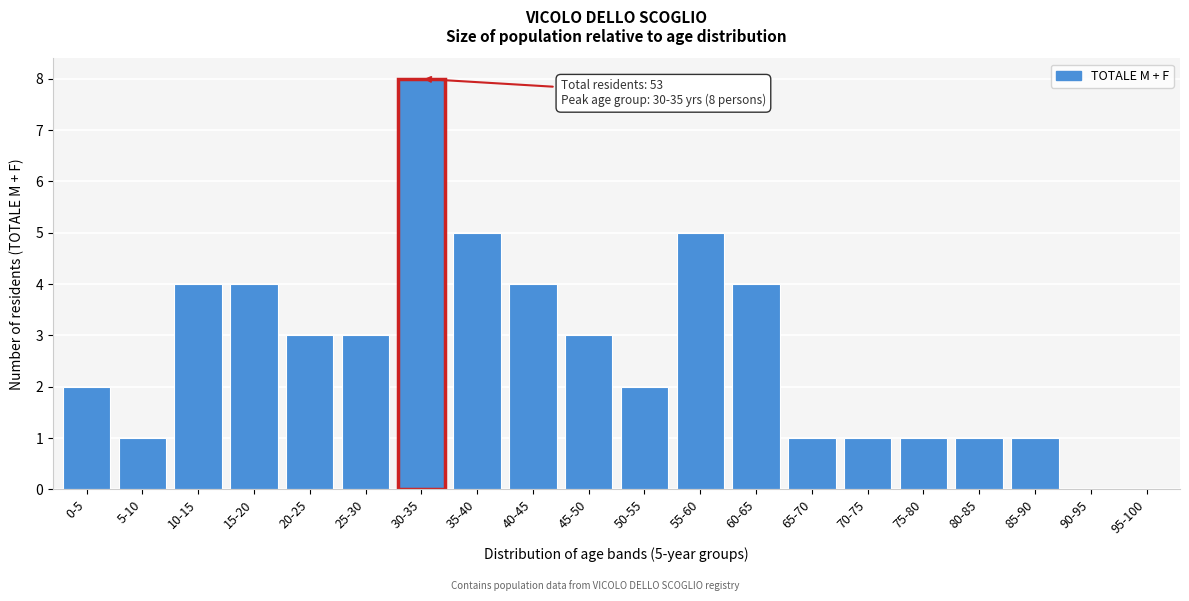

Reading right to left, what are all the values shown in this chart?

95-100=0	90-95=0	85-90=1	80-85=1	75-80=1	70-75=1	65-70=1	60-65=4	55-60=5	50-55=2	45-50=3	40-45=4	35-40=5	30-35=8	25-30=3	20-25=3	15-20=4	10-15=4	5-10=1	0-5=2